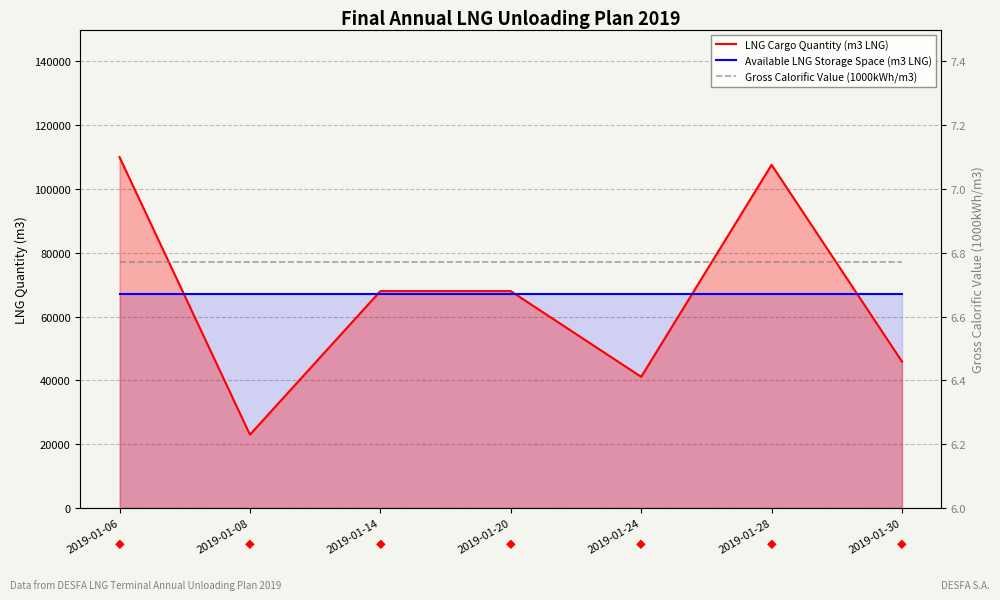

What is the value of the Available LNG Storage Space (m3 LNG) point at the 6th from the left?

67224.0